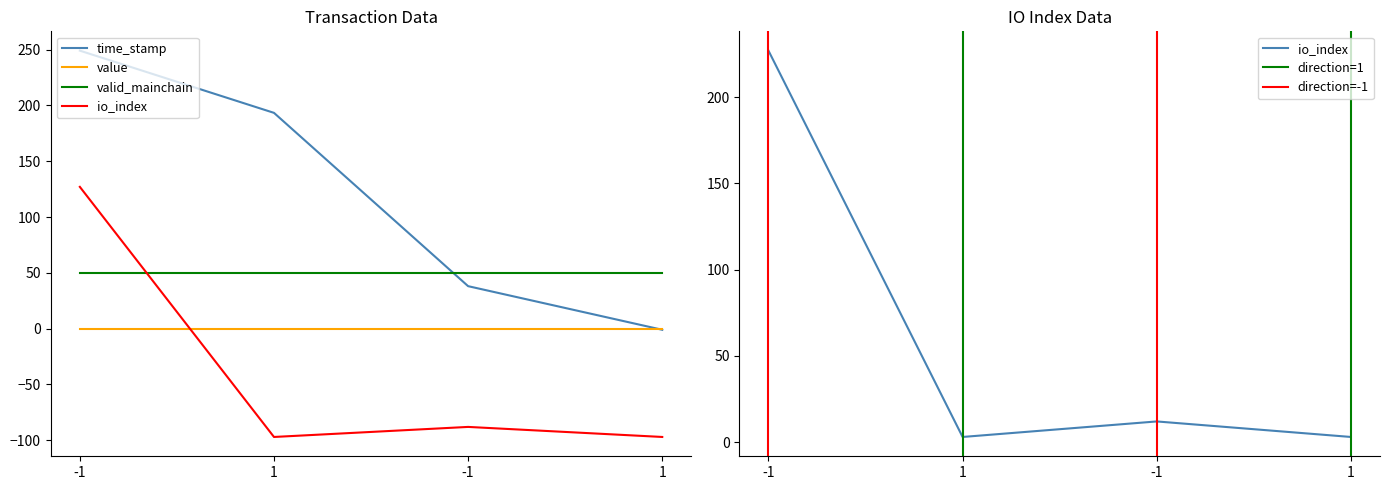

What is the lowest value of the io_index series?

3.0